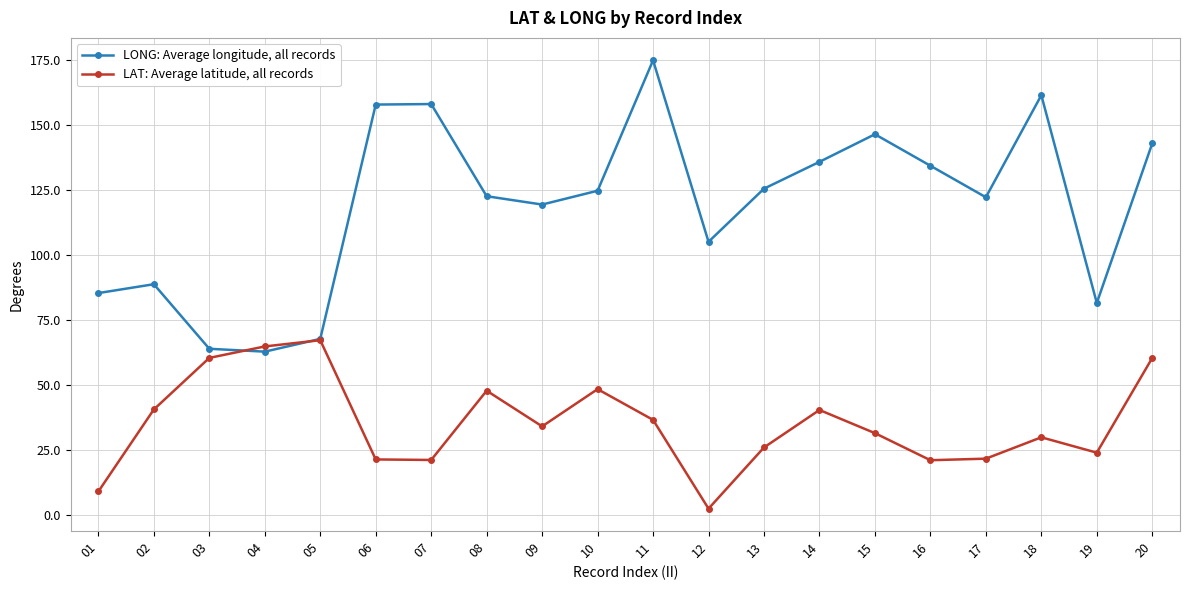

How many lines are shown in the chart?

2